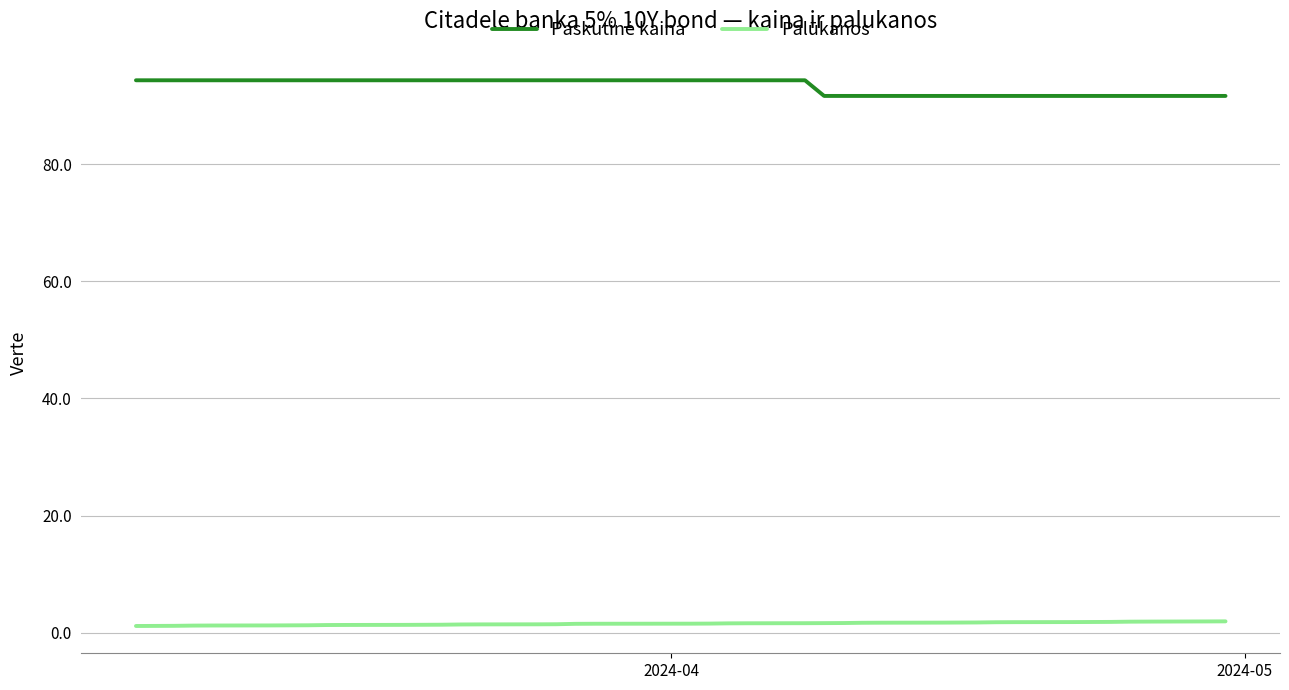

What is the greatest value displayed?

94.3